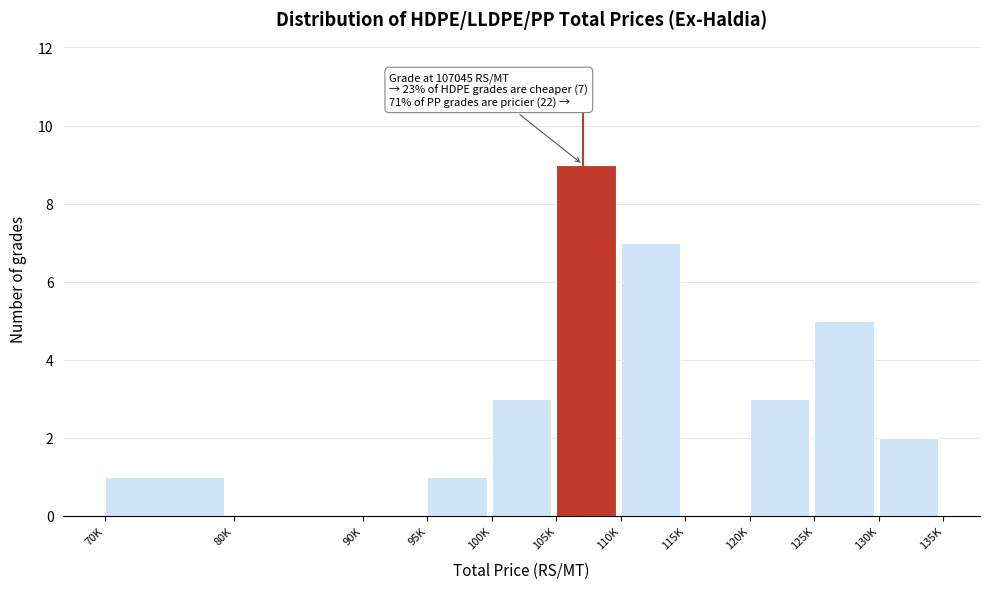

Reading right to left, transcribe all the data shown in this chart.

130K=2	125K=5	120K=3	115K=0	110K=7	105K=9	100K=3	95K=1	90K=0	80K=0	70K=1